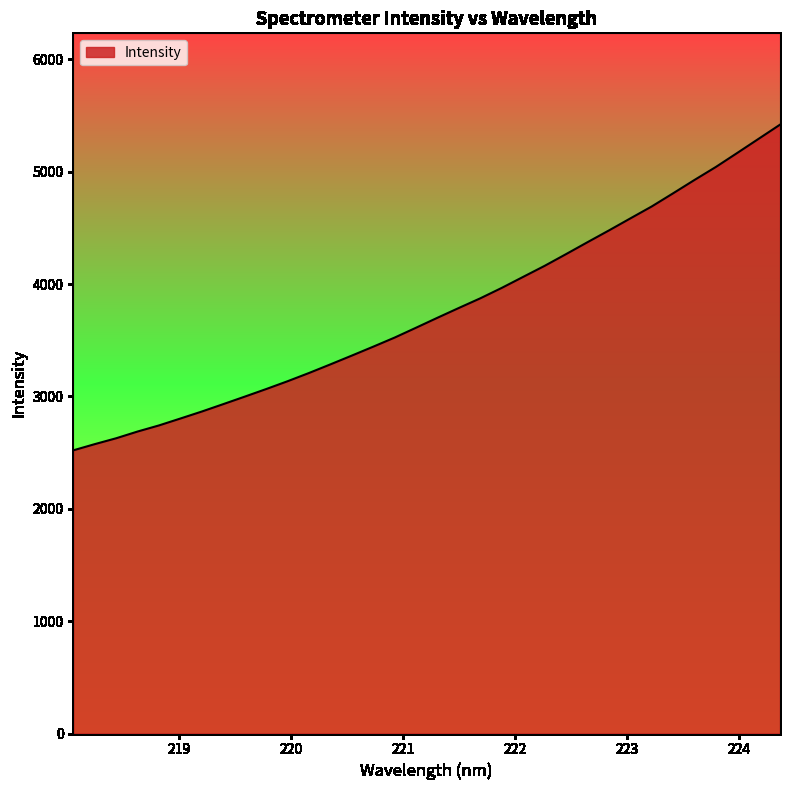

What is the difference between the maximum and minimum values?

2898.2